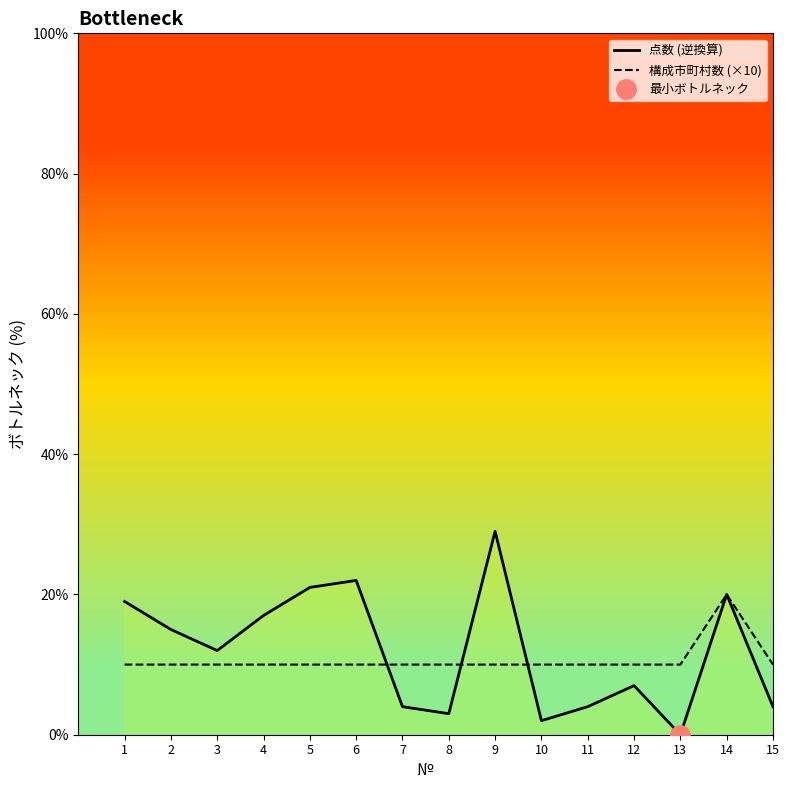

What is the difference between the highest and lowest values at 1?

9